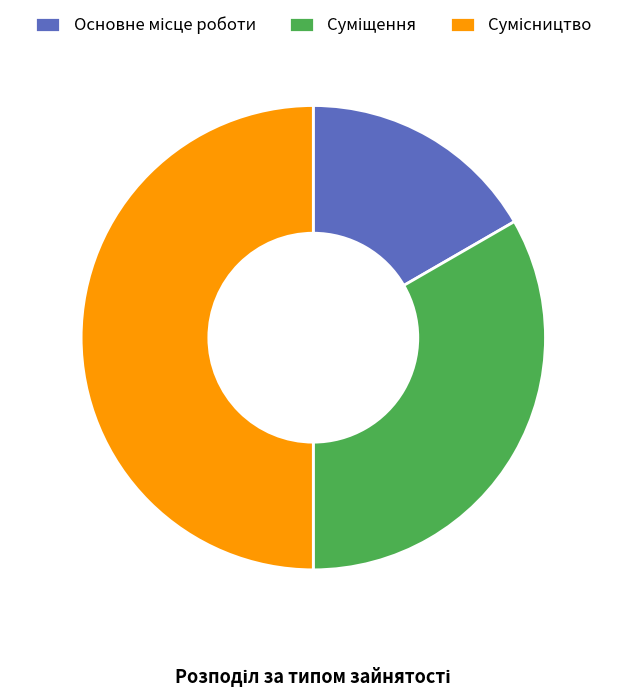

Combined, do Основне місце роботи and Суміщення account for over 50%?

No